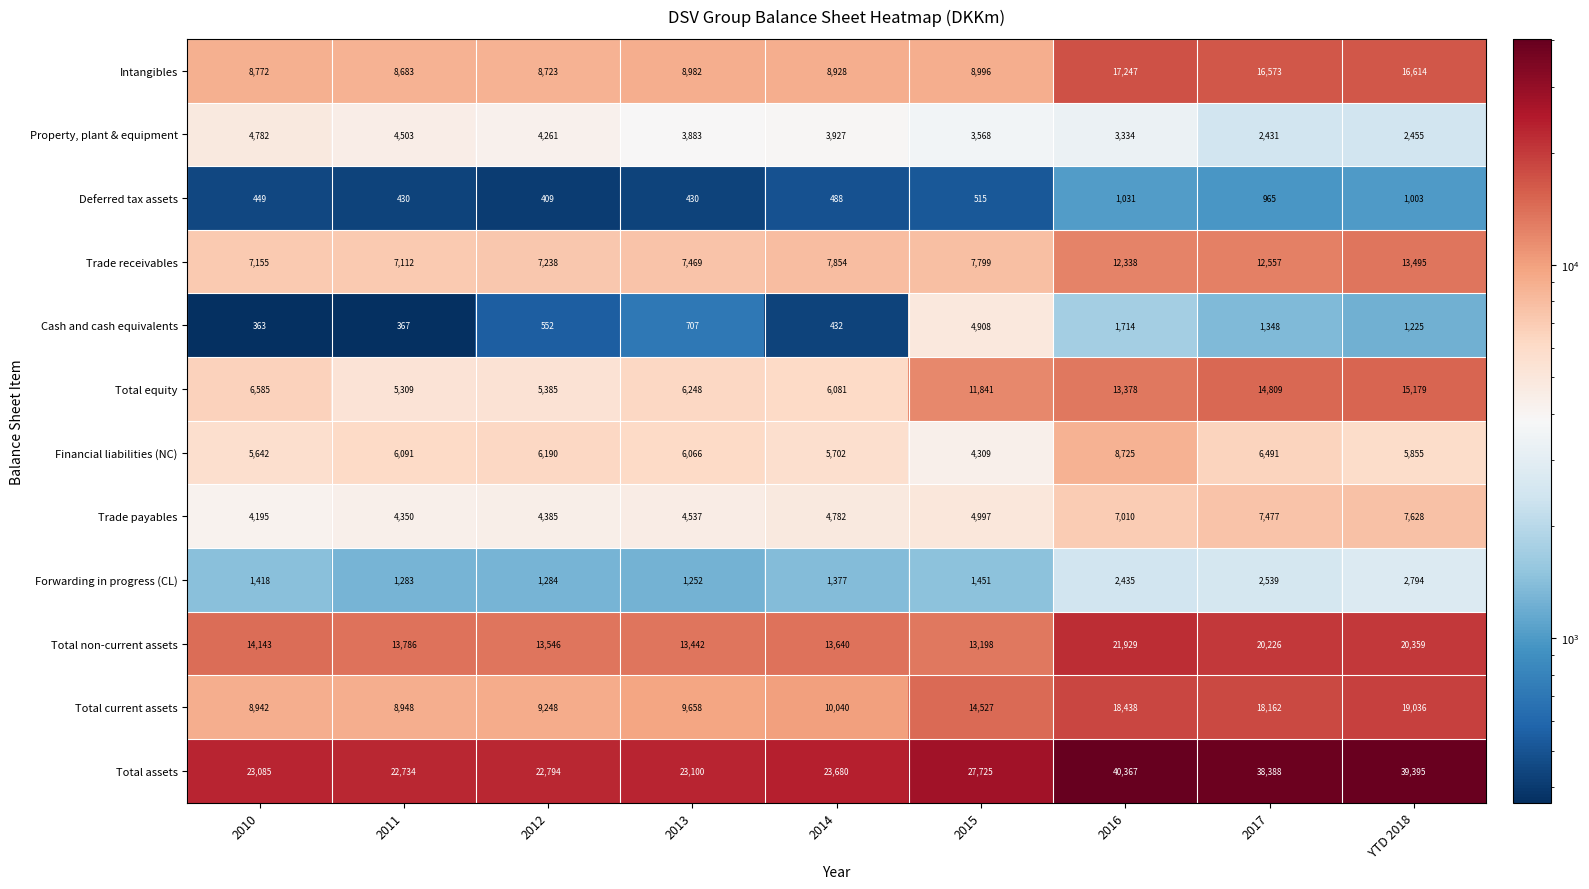

How many values in the Financial liabilities (NC) series are below 6066?

4